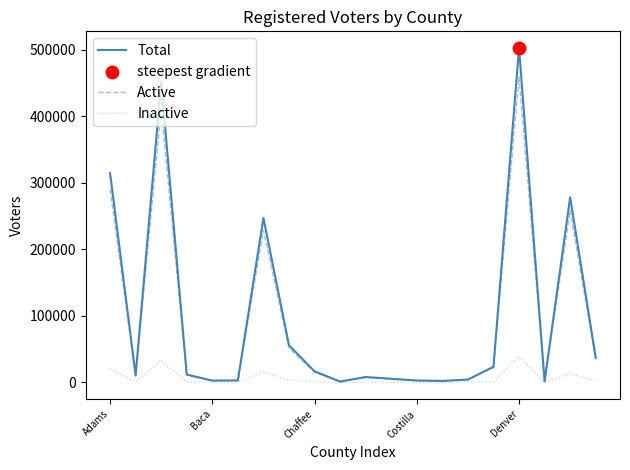

What is the maximum value for Active?

459586